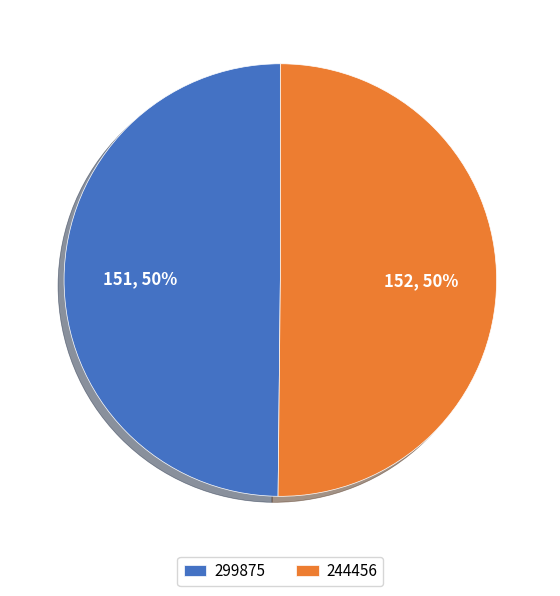

Do 244456 and 299875 together represent more than half of the pie?

Yes